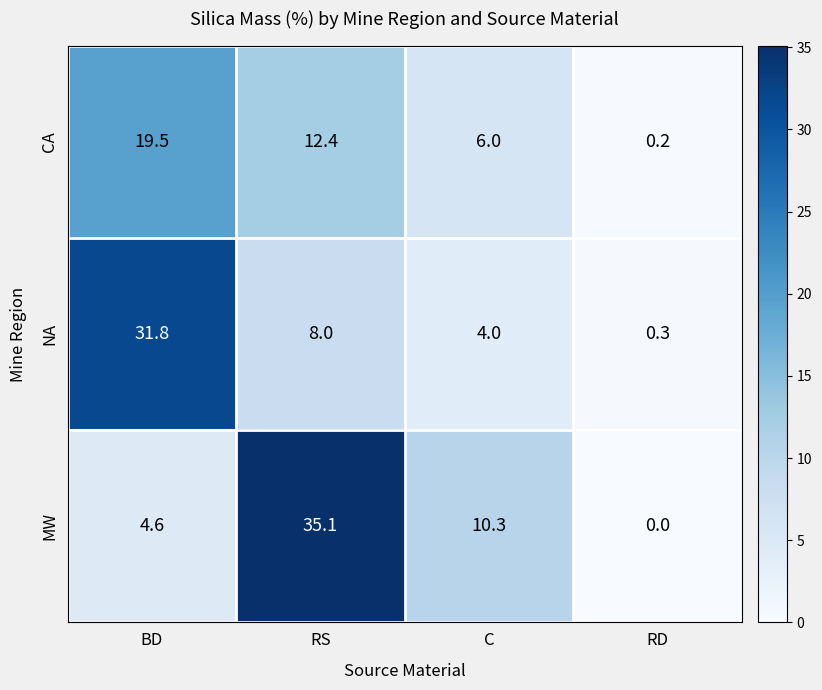

What is the greatest value displayed?

35.1